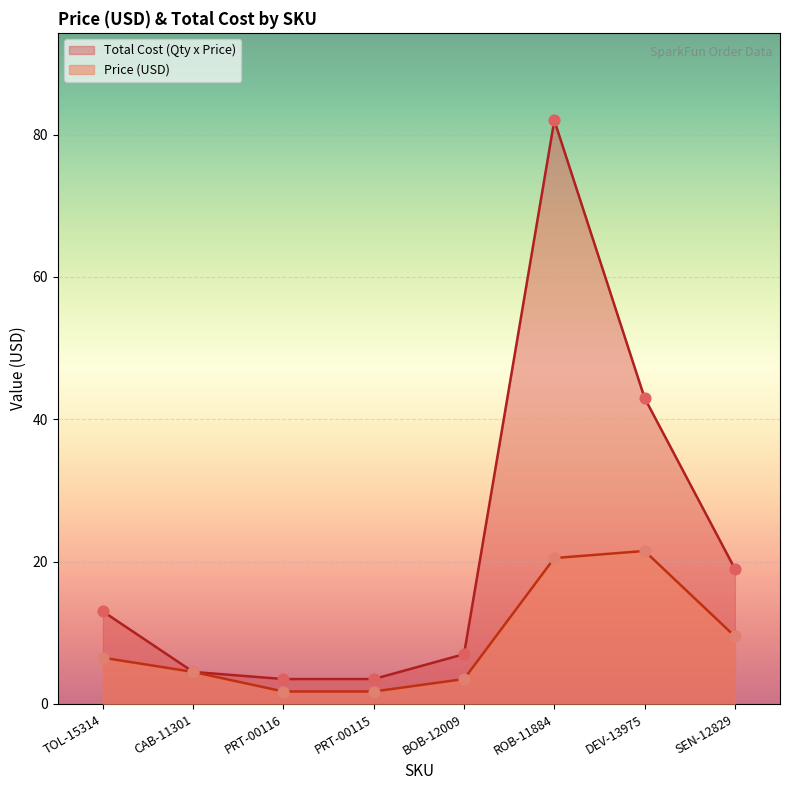

Which series has the largest Y range (max minus min)?

Total Cost (Qty x Price)